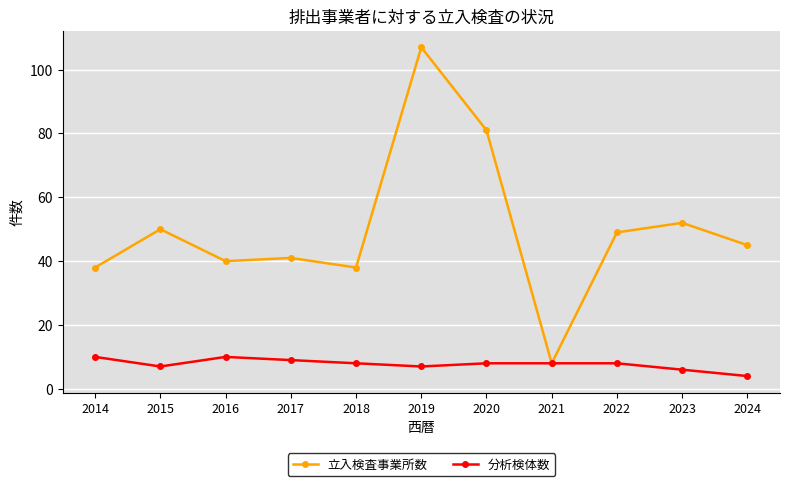

In 立入検査事業所数, how many points are higher than both neighbors (excluding endpoints)?

4